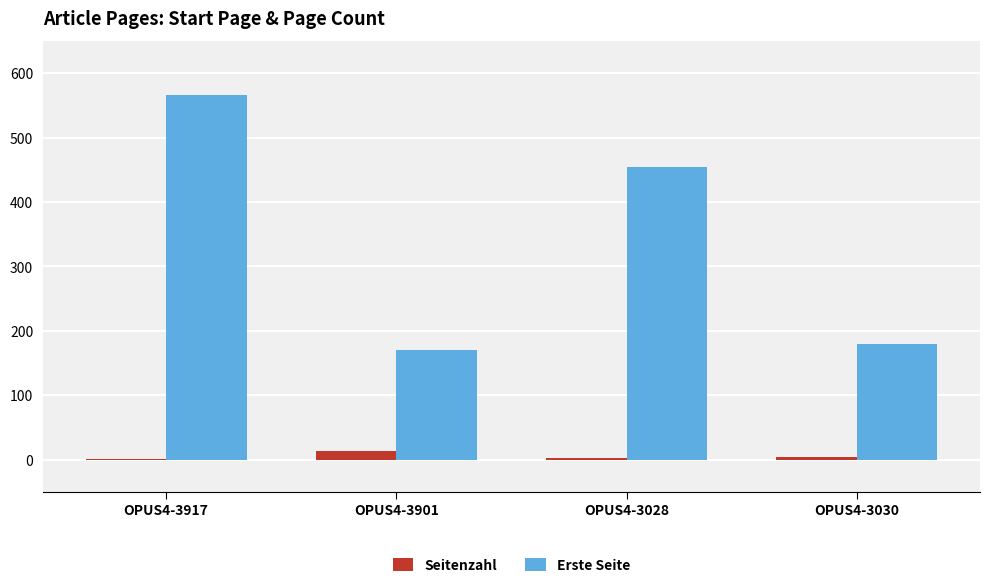

Read the Erste Seite value at OPUS4-3917, to the nearest 5.

565